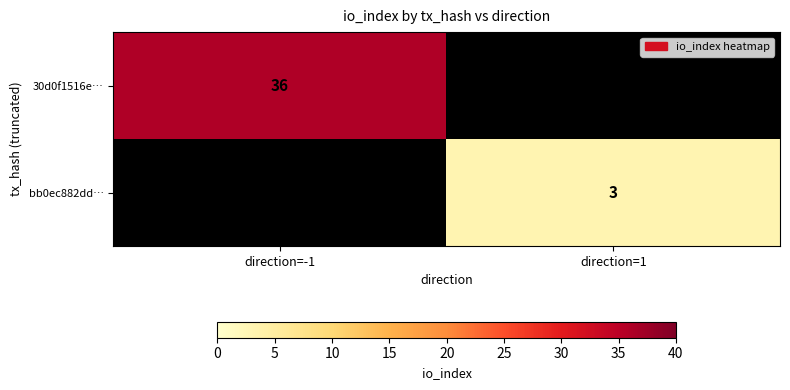

The value of 30d0f1516e… at direction=-1 is 36. True or false?

True